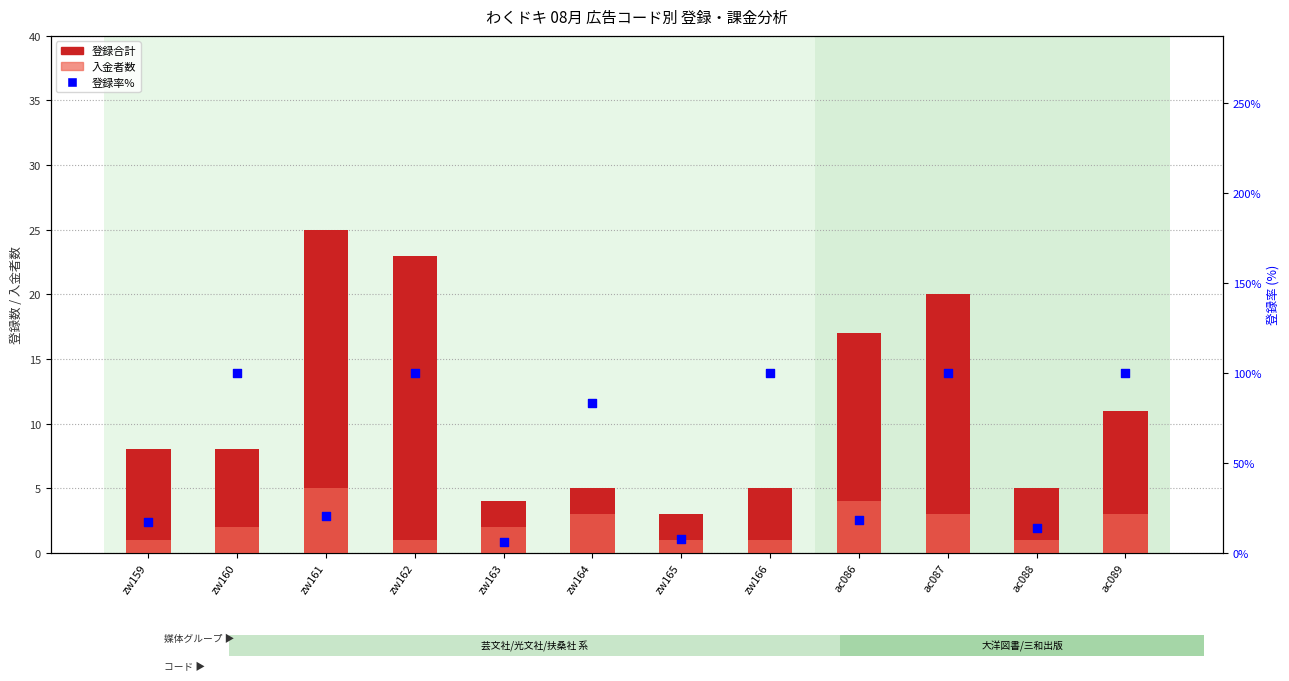

Which series has the largest total across all categories?

登録率% (col_17)